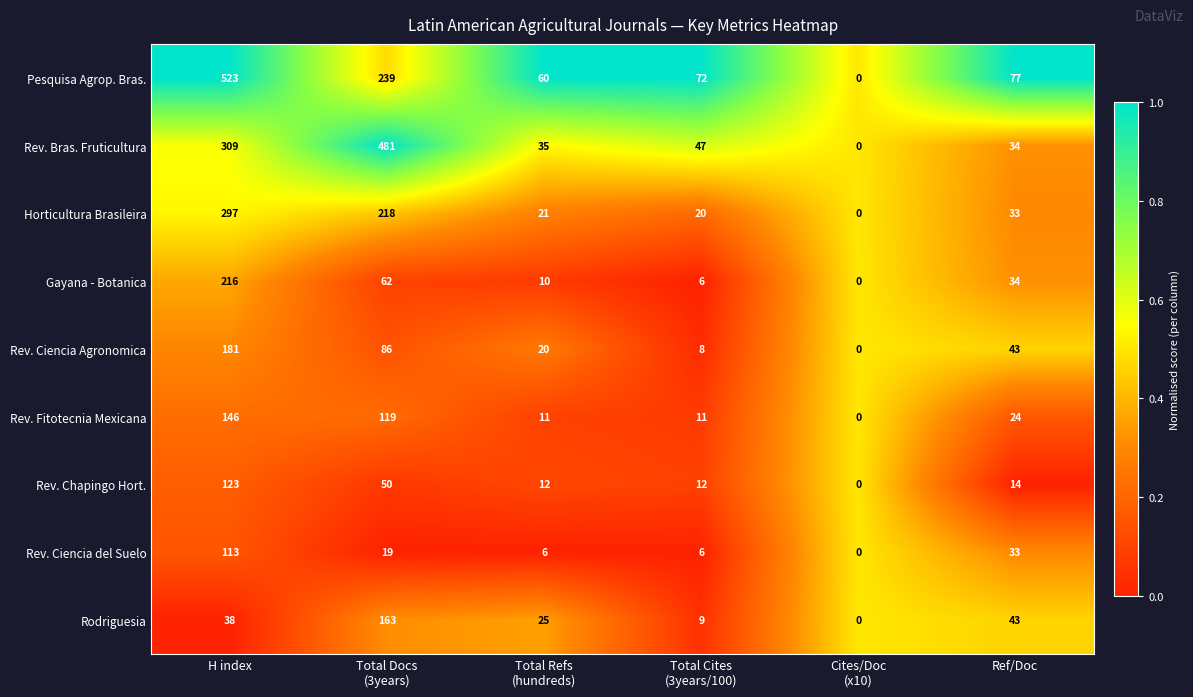

What is the difference between the maximum and second lowest values in the Rodriguesia series?

154